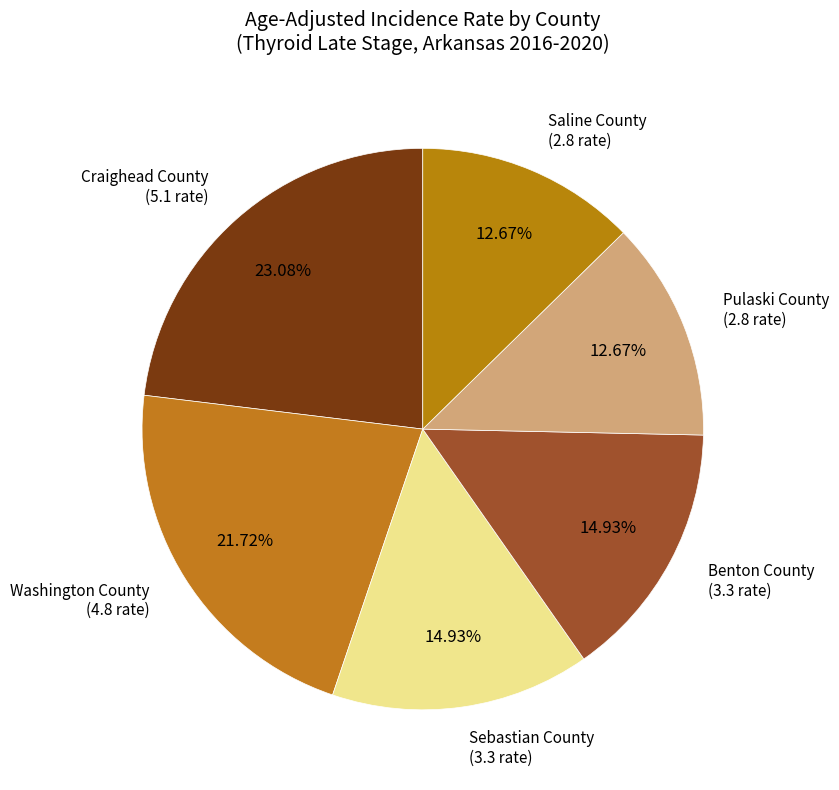

Is the sum of Washington County and Craighead County greater than half?

No